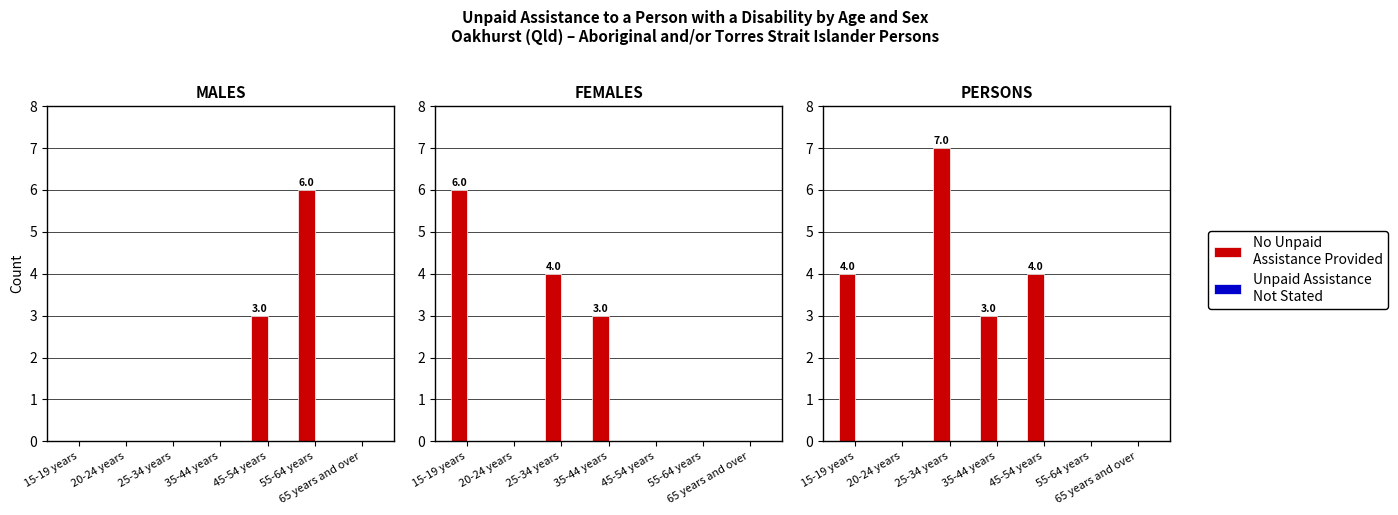

Which series has the largest range (max minus min)?

No unpaid assistance provided